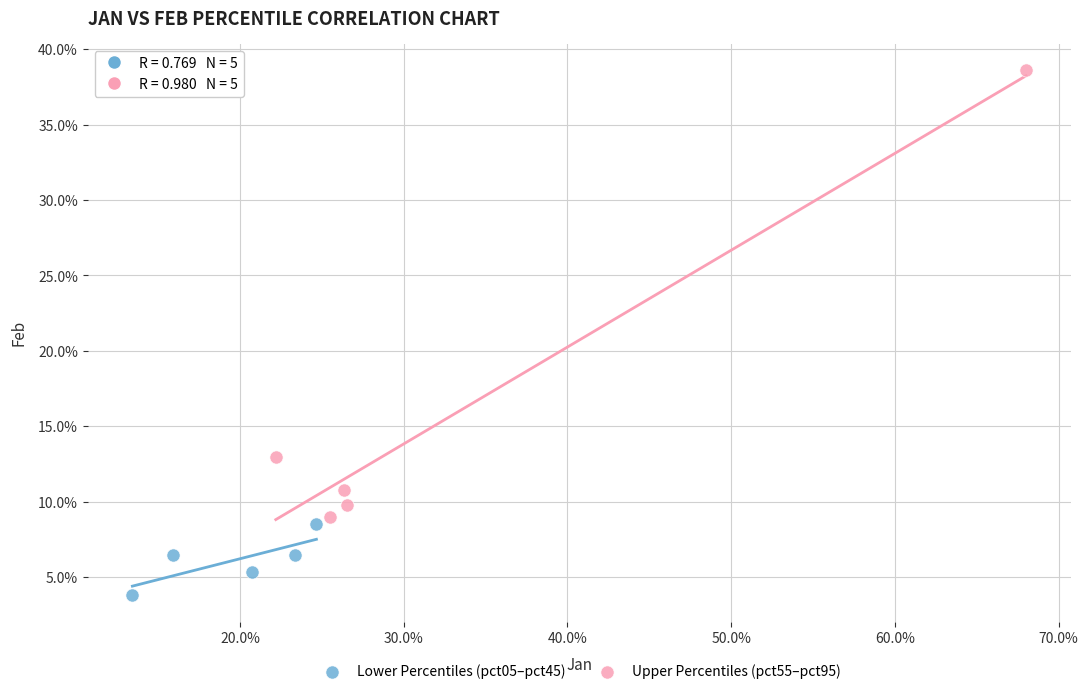

What are all the series names shown in the legend?

Lower Percentiles (pct05–pct45), Upper Percentiles (pct55–pct95)